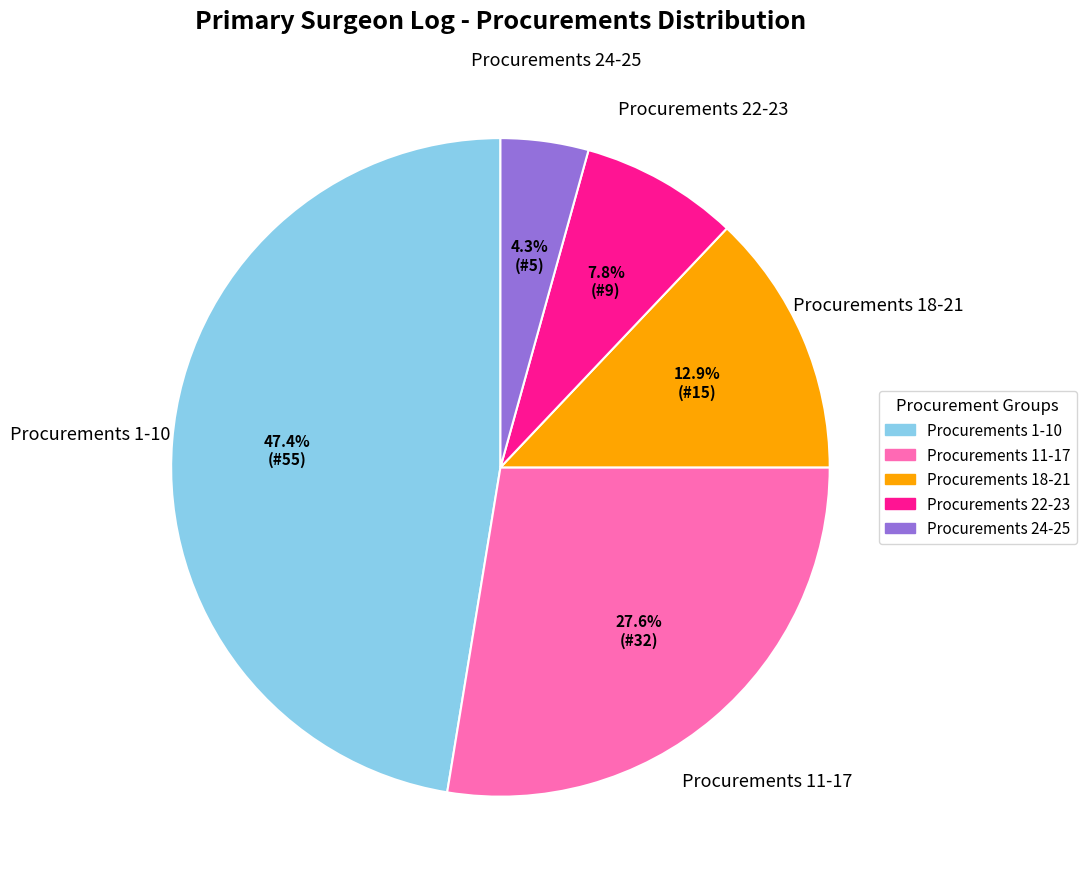

Which slice is the largest?

Procurements 1-10